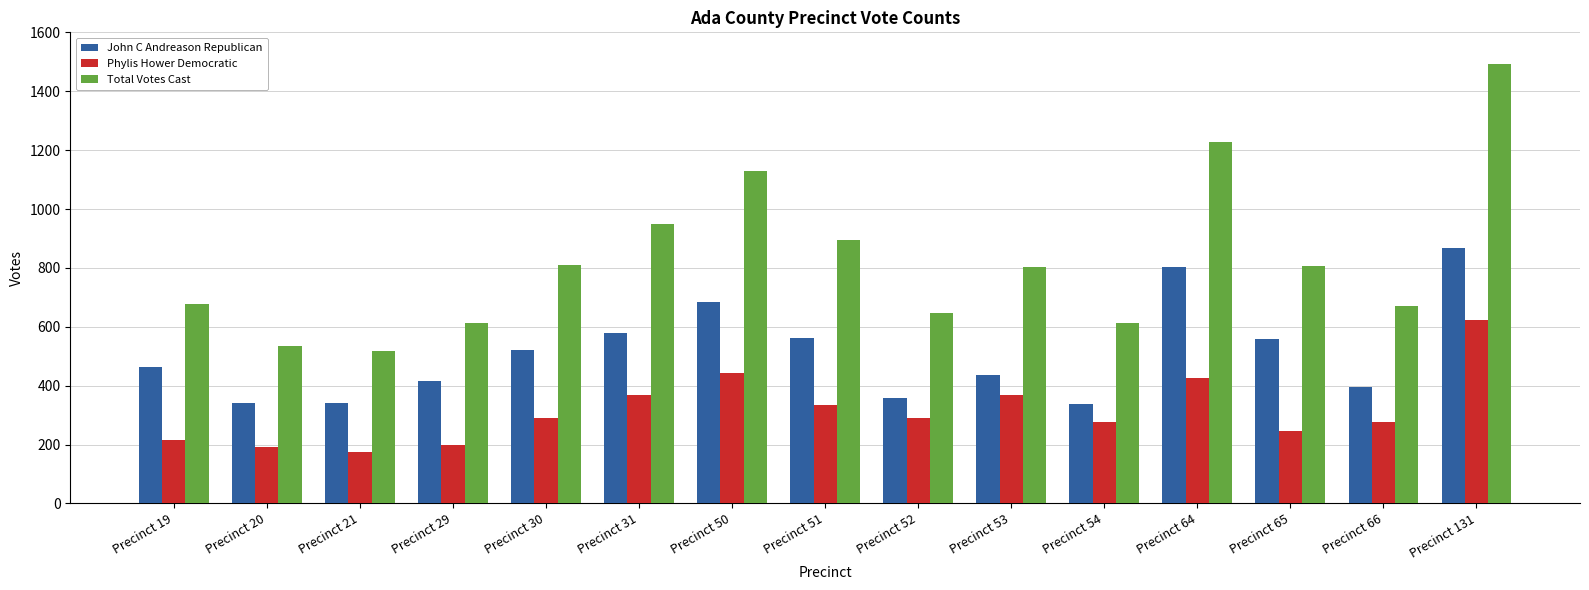

What is the difference between the maximum and second lowest values in the John C Andreason Republican series?

528